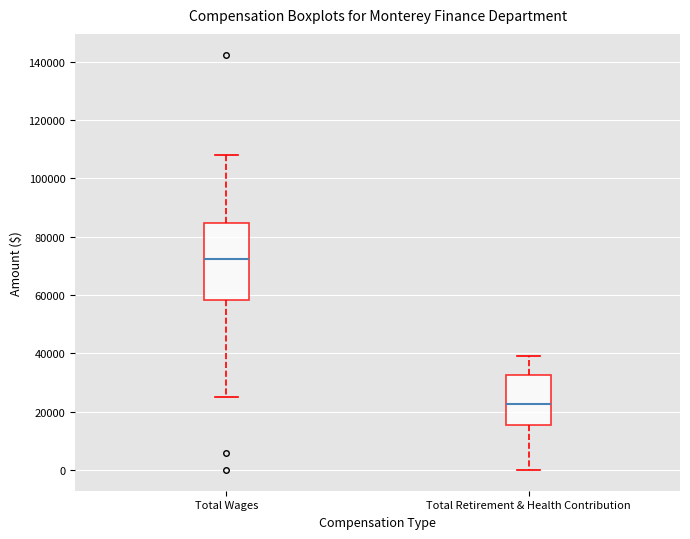

Reading left to right, read every box against the y-axis: the position of its median line, the range the box covers, and the ends of its whiskers. The values are not printed on the chart, so give them approximately, as read against the axis.

Total Wages: median 72000, box 58000 to 84000, whiskers 26000 to 108000
Total Retirement & Health Contribution: median 22000, box 16000 to 32000, whiskers 0 to 40000